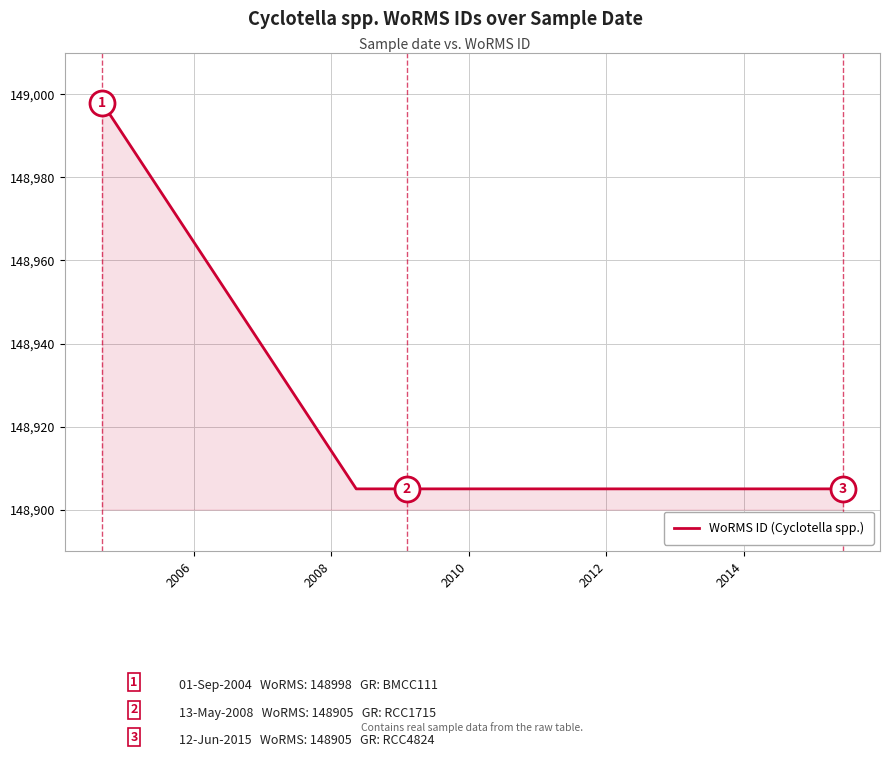

What is the difference between the maximum and second lowest values?

93